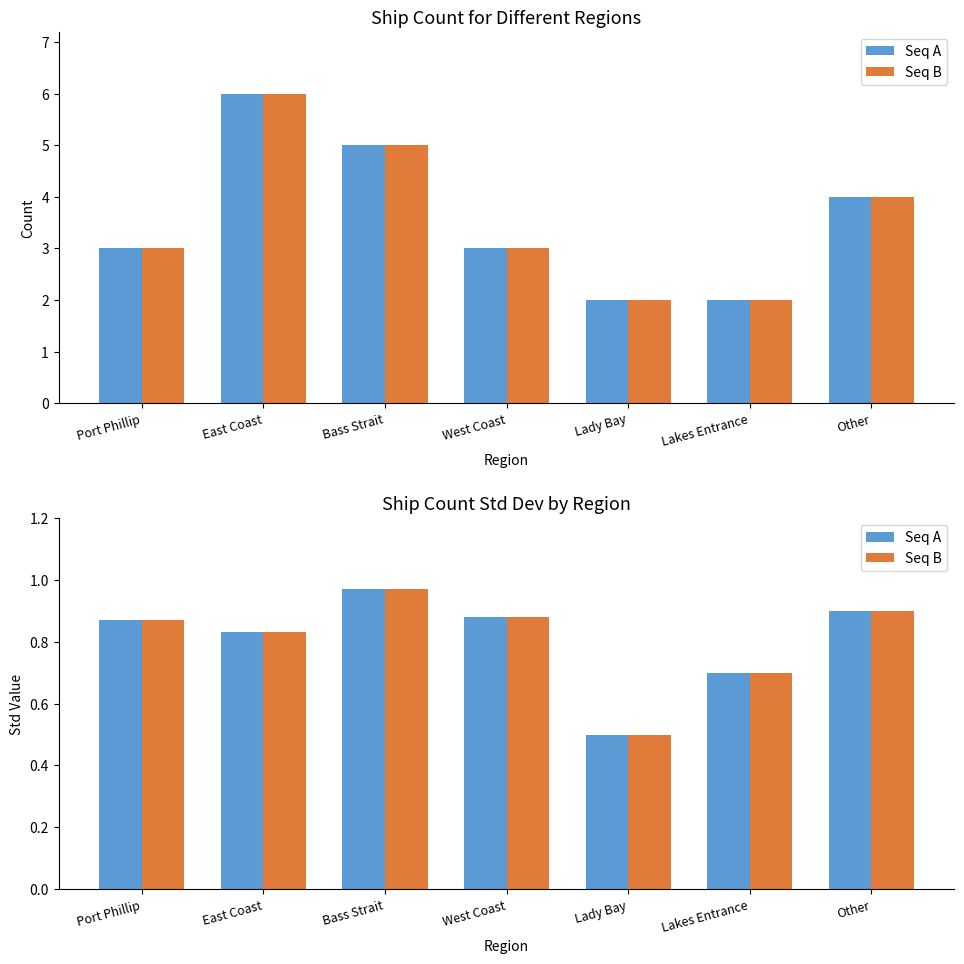

What are all the series names shown in the legend?

Seq A, Seq B